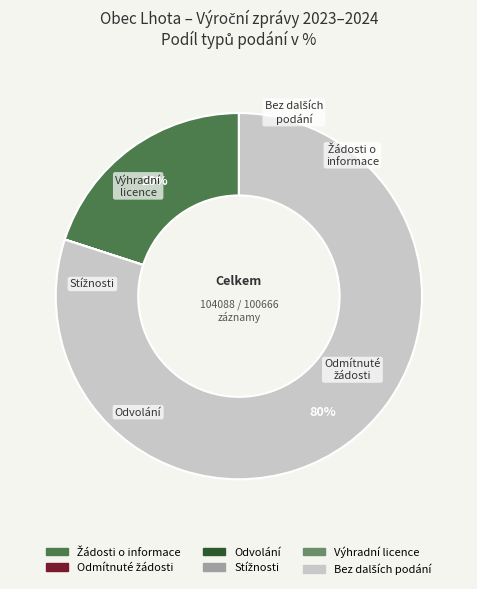

Is there a majority slice in this chart?

Yes